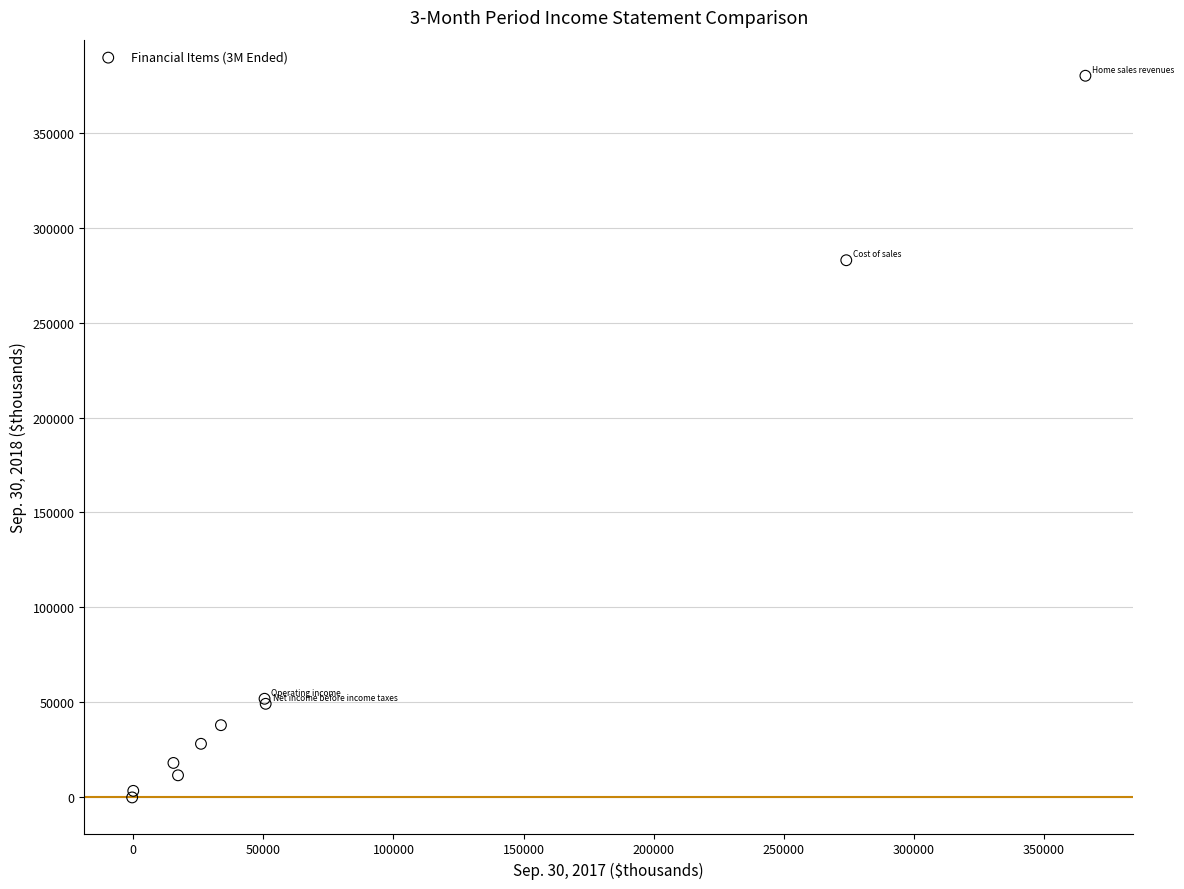

What Y value in the scatter plot is closest to 189985?

283035